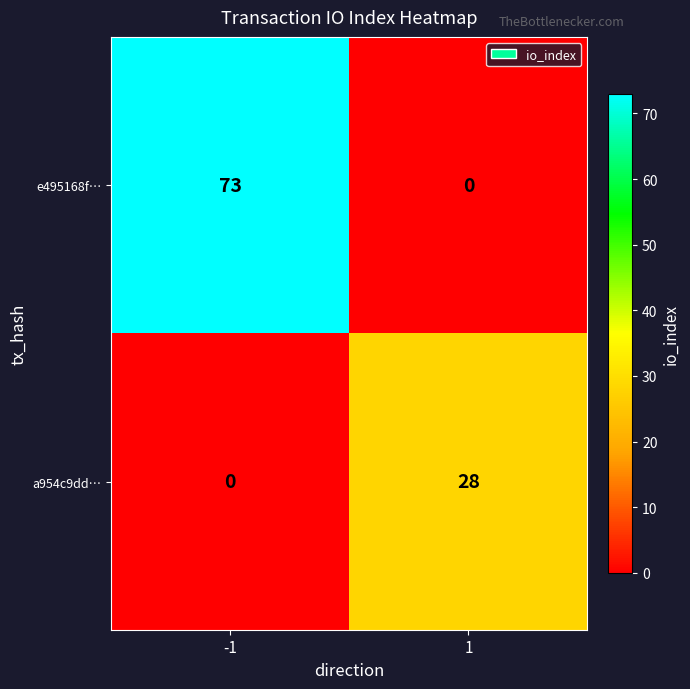

Rank the series by their maximum value, from lowest to highest.

a954c9dd…, e495168f…